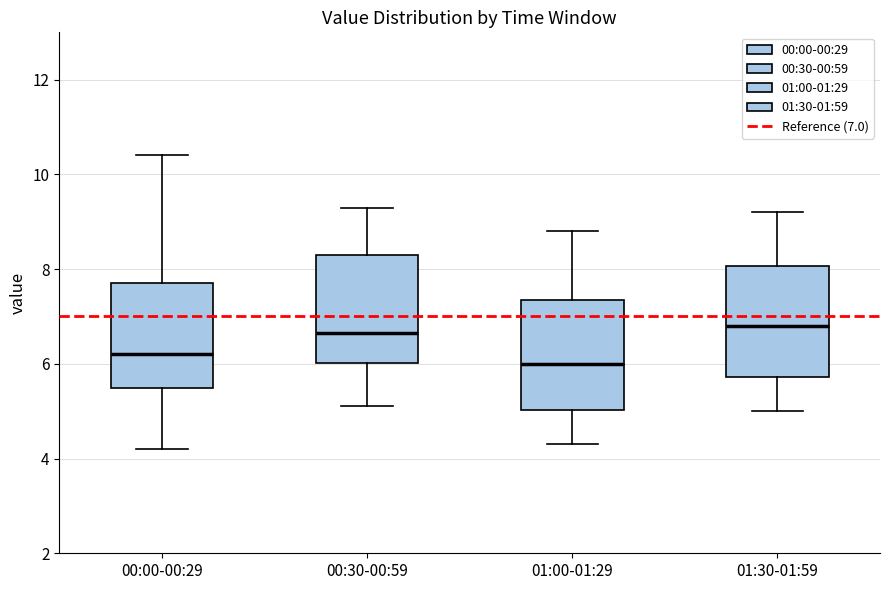

Reading left to right, read every box against the y-axis: the position of its median line, the range the box covers, and the ends of its whiskers. The values are not printed on the chart, so give them approximately, as read against the axis.

00:00-00:29: median 6.2, box 5.4 to 7.6, whiskers 4.2 to 10.4
00:30-00:59: median 6.6, box 6.0 to 8.2, whiskers 5.2 to 9.4
01:00-01:29: median 6.0, box 5.0 to 7.4, whiskers 4.4 to 8.8
01:30-01:59: median 6.8, box 5.8 to 8.0, whiskers 5.0 to 9.2